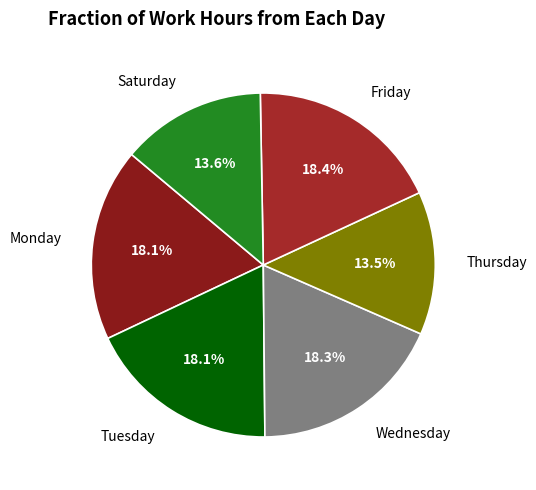

How much of the chart is everything except Thursday?

86.5%